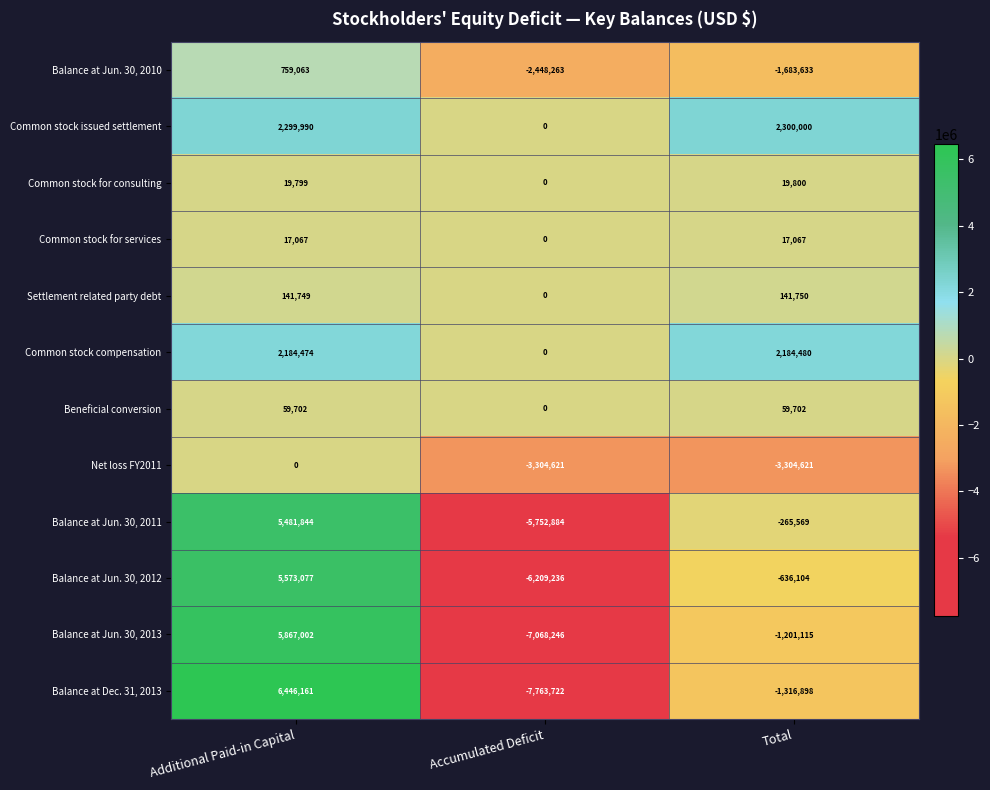

Which series changed the most between Additional Paid-in Capital and Total?

Balance at Dec. 31, 2013